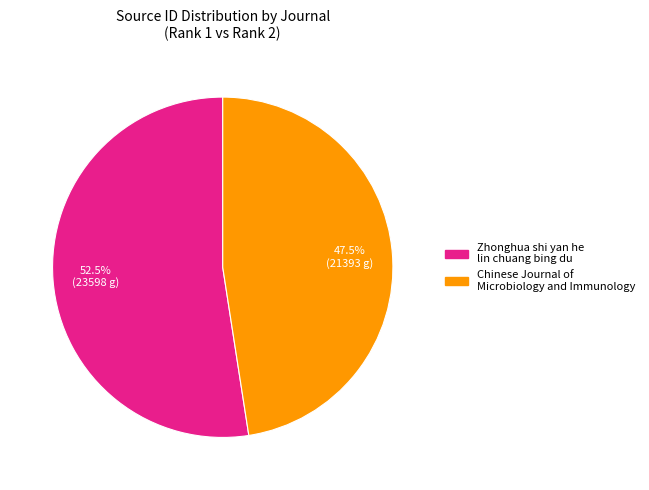

Between Chinese Journal of Microbiology and Immunology and Zhonghua shi yan he lin chuang bing du, which is larger?

Zhonghua shi yan he lin chuang bing du